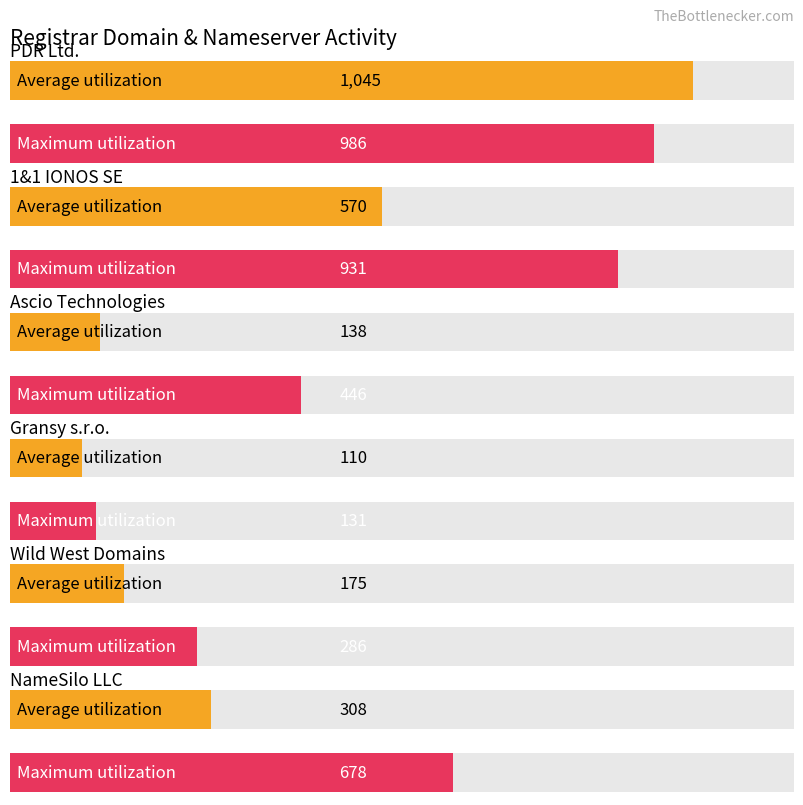

Rank the categories by Maximum utilization value from highest to lowest.

PDR Ltd., 1&1 IONOS SE, NameSilo LLC, Ascio Technologies, Wild West Domains, Gransy s.r.o.